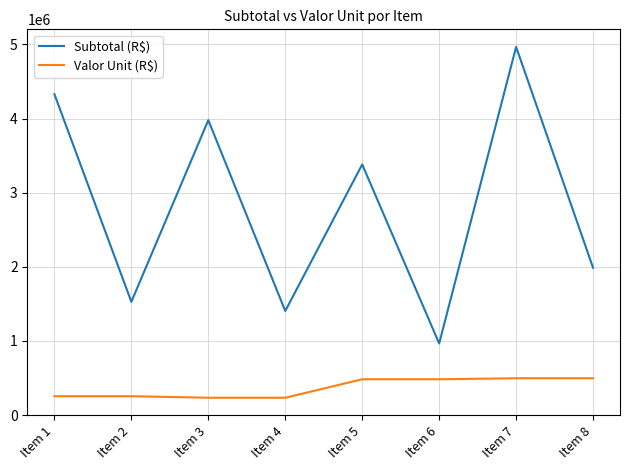

What is the difference between the maximum and minimum values in the Subtotal (R$) series?

4000737.7